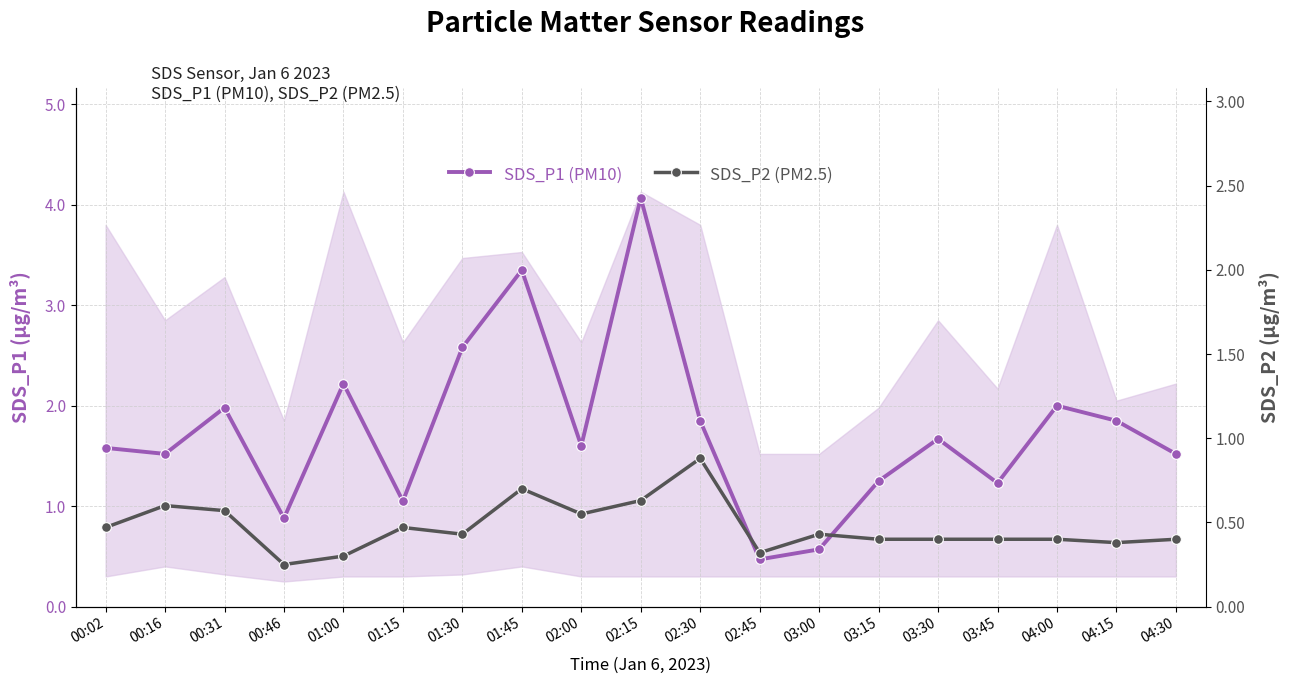

True or false: SDS_P1 (PM10) and SDS_P2 (PM2.5) cross at least once.

False